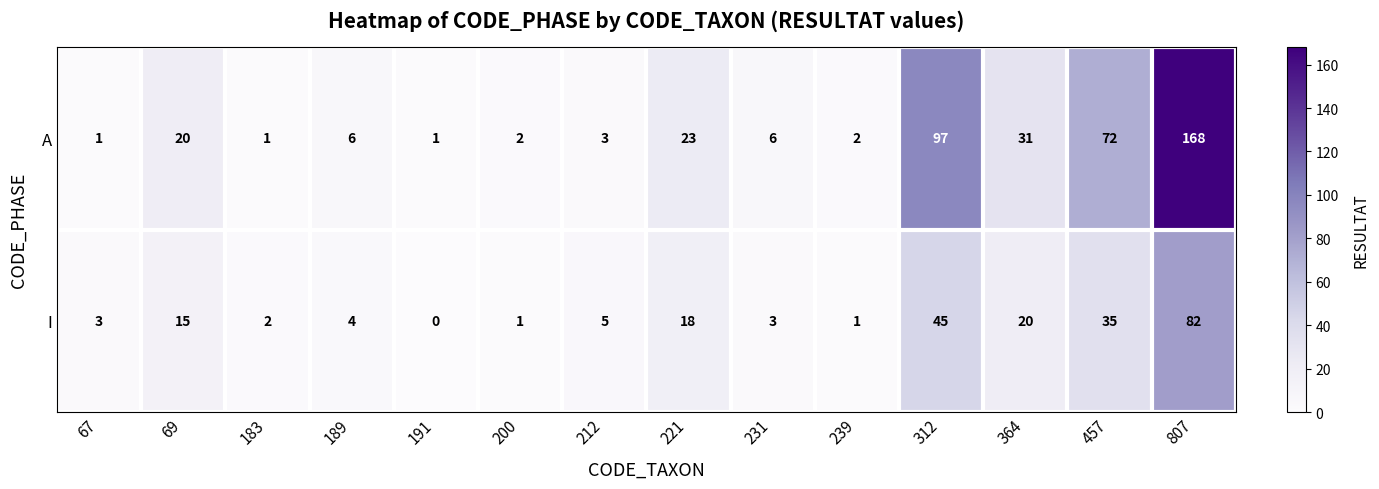

What is the average value of the I series?

17